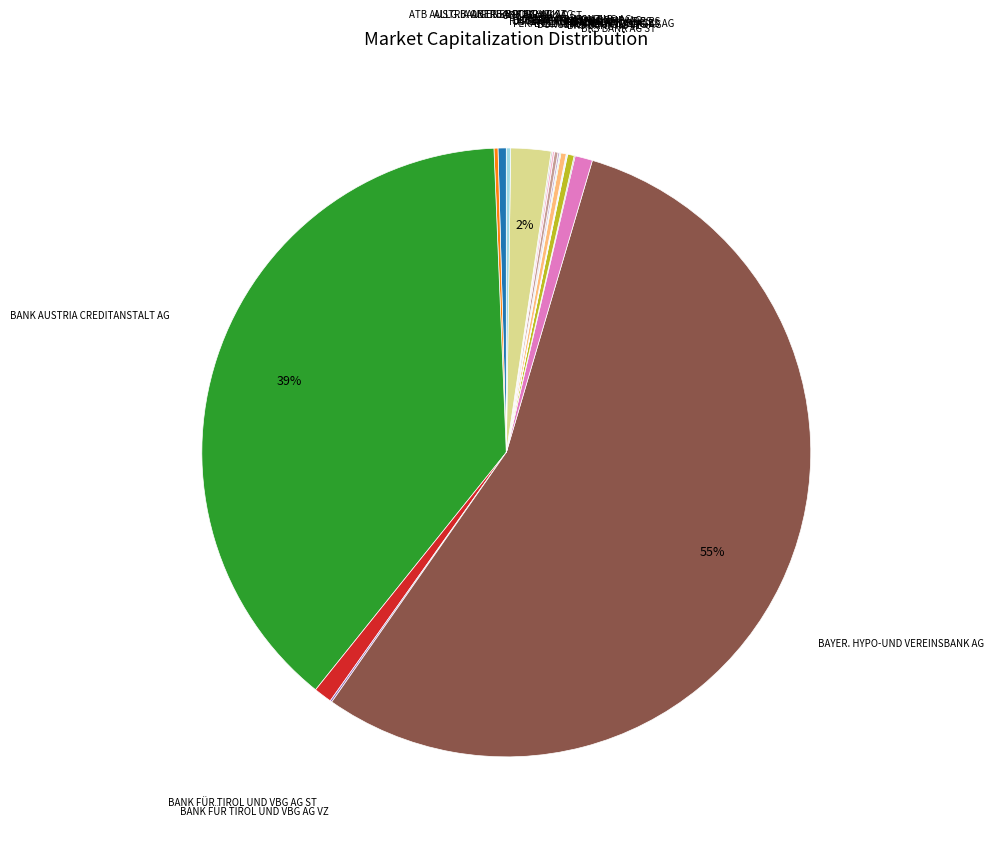

Which category has the biggest portion of the pie?

BAYER. HYPO-UND VEREINSBANK AG